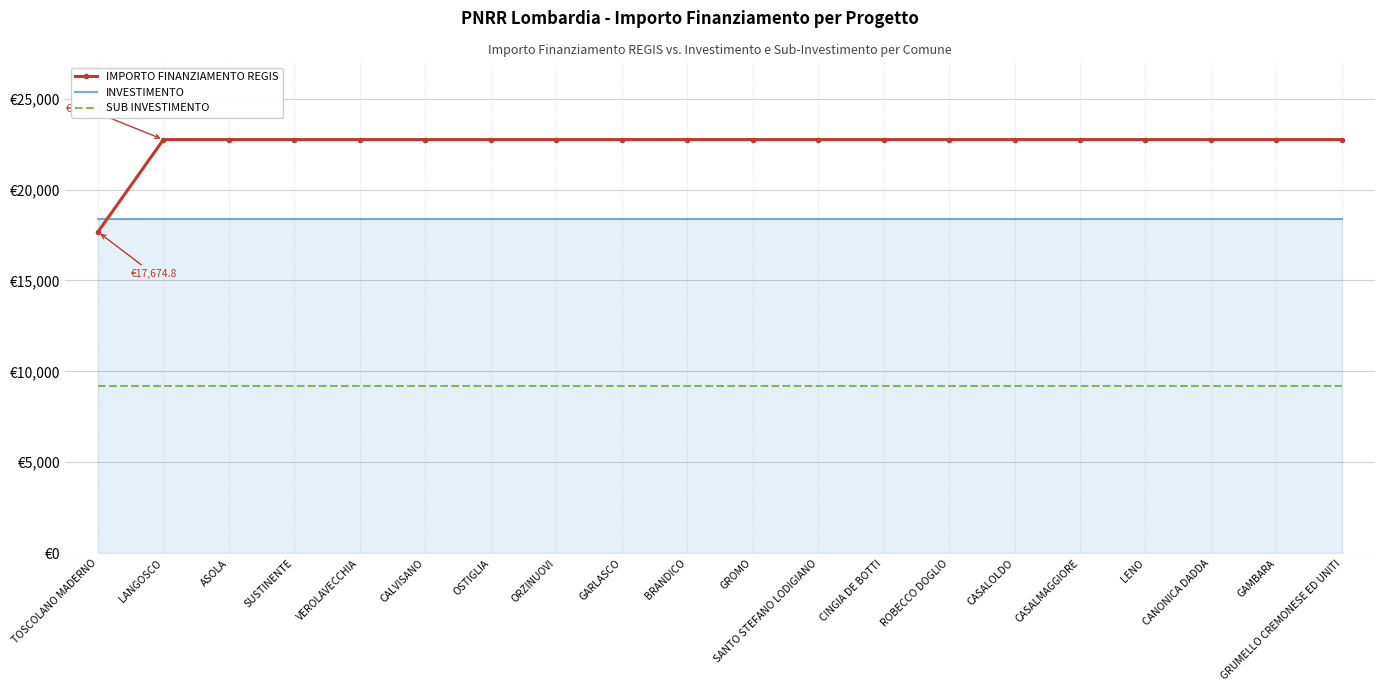

Between VEROLAVECCHIA and CALVISANO, which series saw the biggest shift?

IMPORTO FINANZIAMENTO REGIS